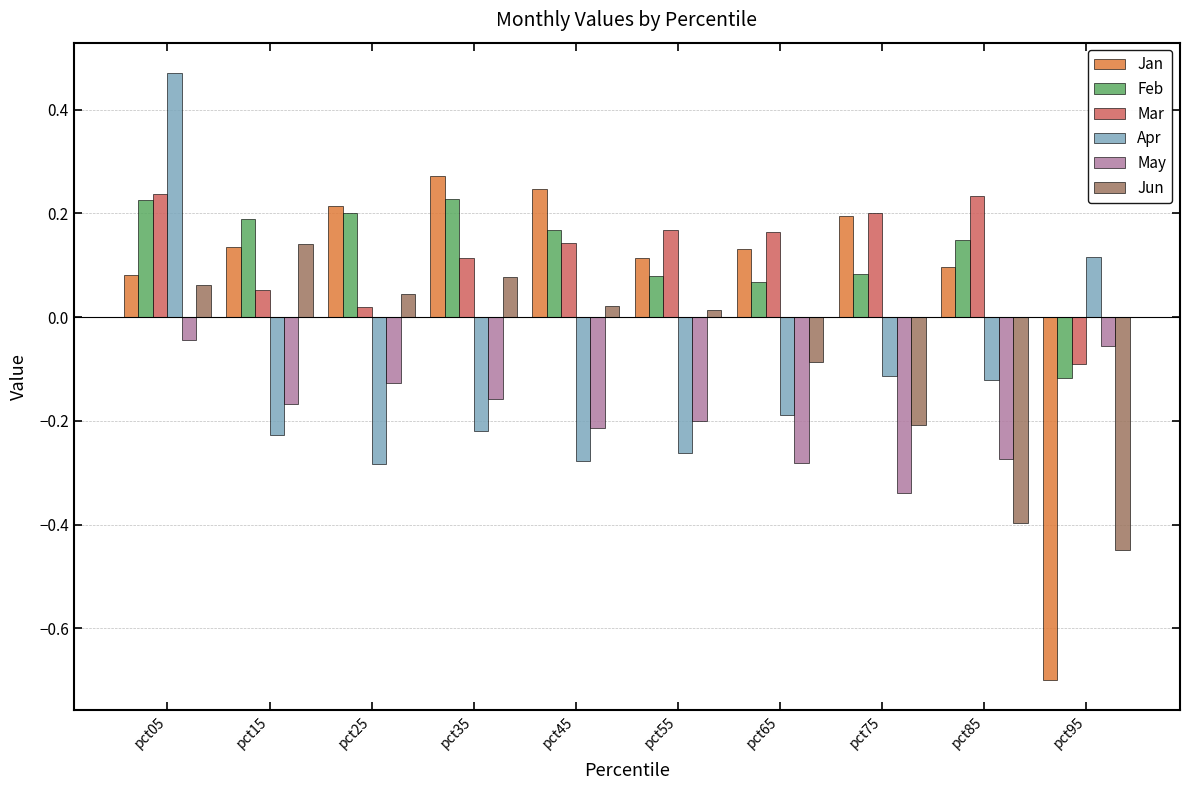

Does the chart contain any negative values?

Yes